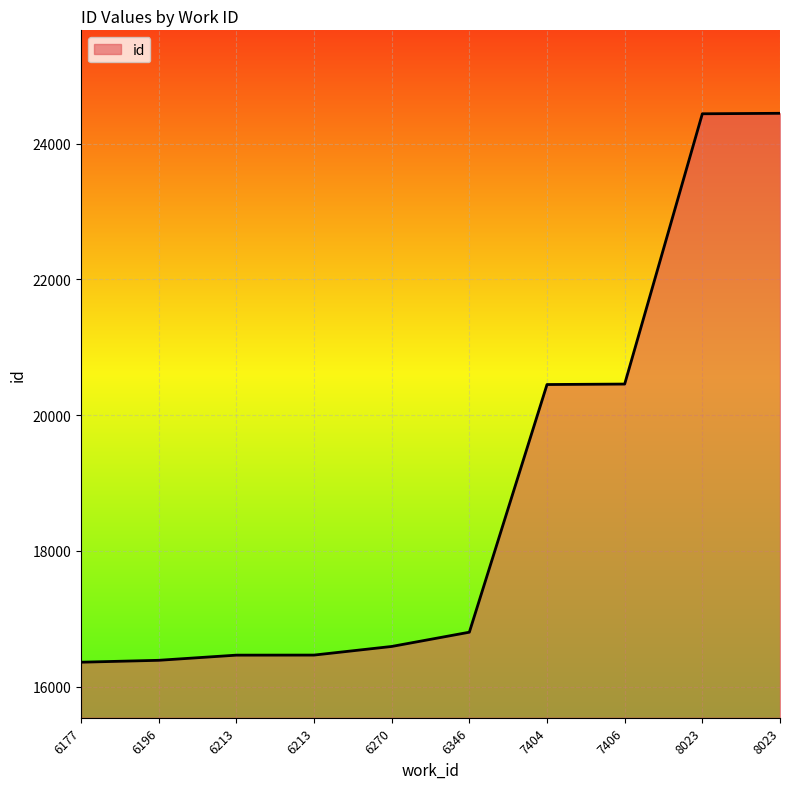

Reading right to left, list all the values displayed in this chart.

24448	24441	20459	20452	16803	16593	16466	16465	16389	16361